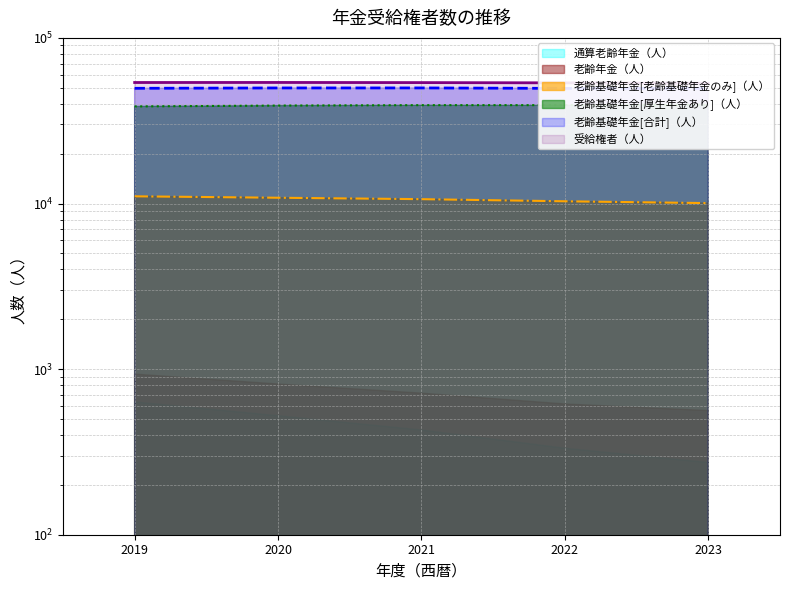

True or false: 老齢基礎年金[老齢基礎年金のみ]（人） has a value of 7348 at 2019.

False